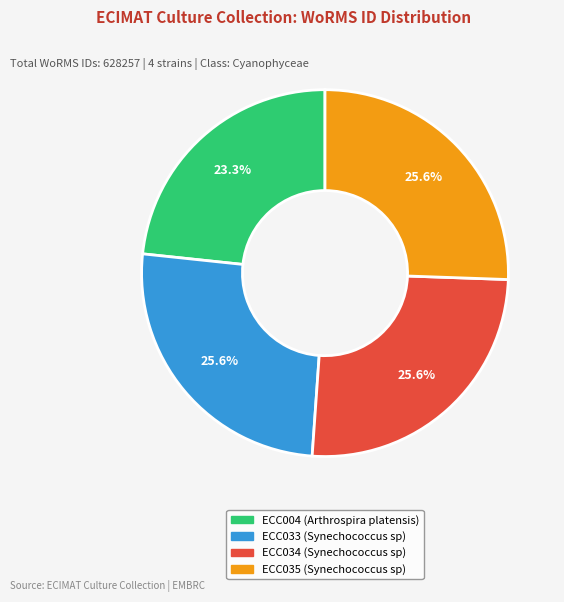

Which category has the smallest portion of the pie?

ECC004 (Arthrospira platensis)